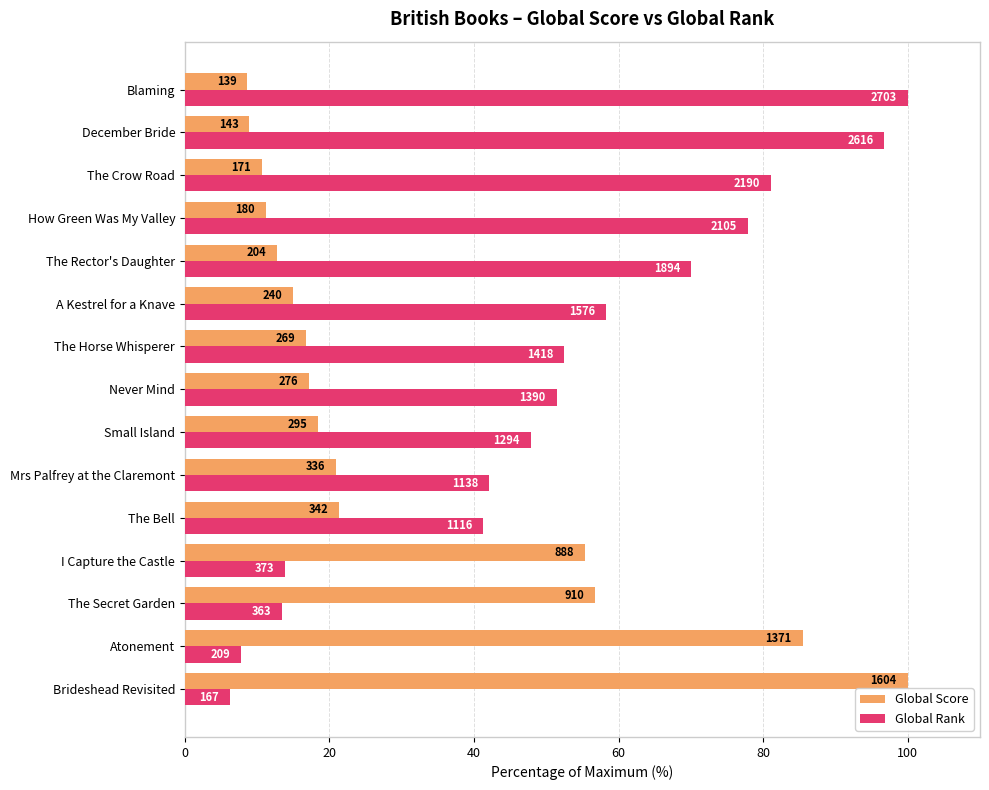

What are all the series names shown in the legend?

Global Score, Global Rank